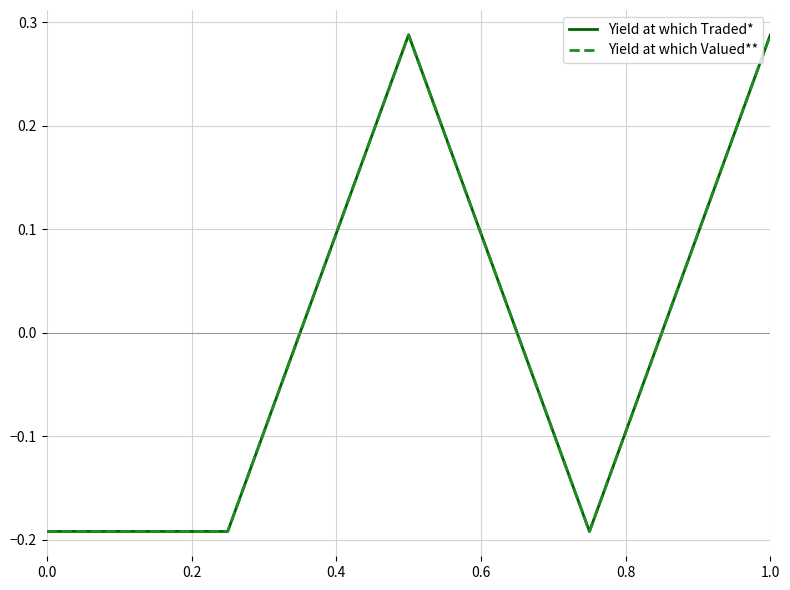

What is the difference between the maximum and minimum values in the Yield at which Traded* series?

0.5